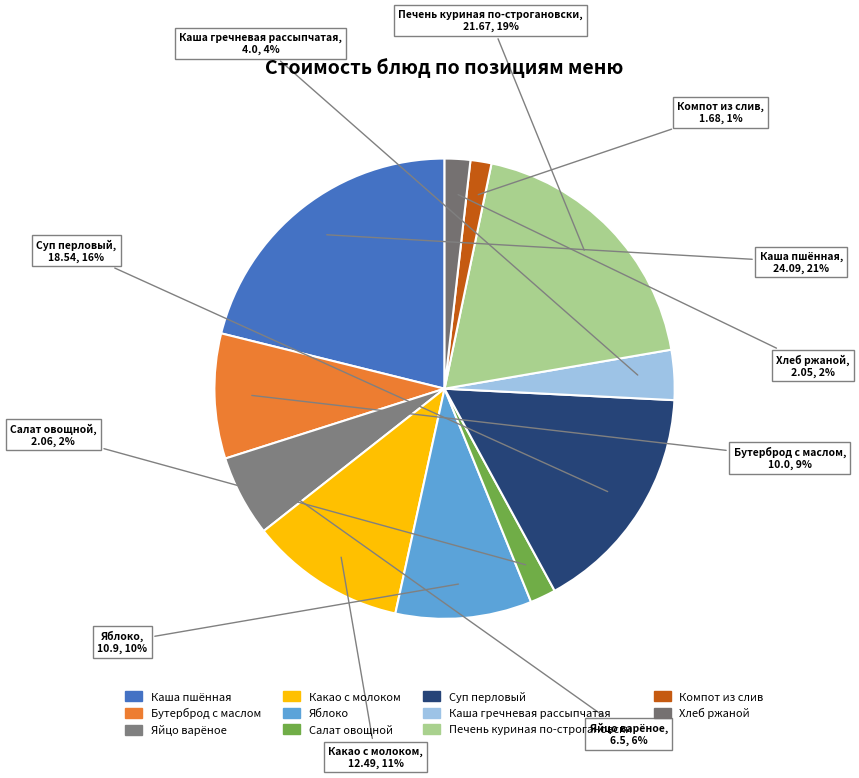

Which has a higher value, Салат овощной or Суп перловый?

Суп перловый